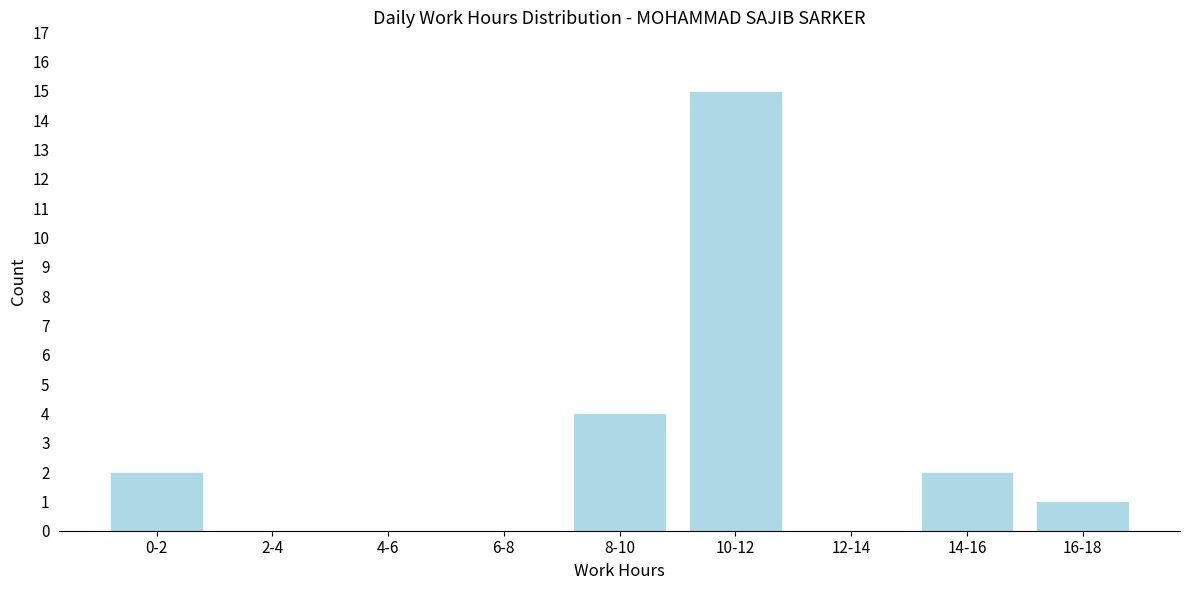

Reading left to right, transcribe all the data shown in this chart.

0-2=2	2-4=0	4-6=0	6-8=0	8-10=4	10-12=15	12-14=0	14-16=2	16-18=1